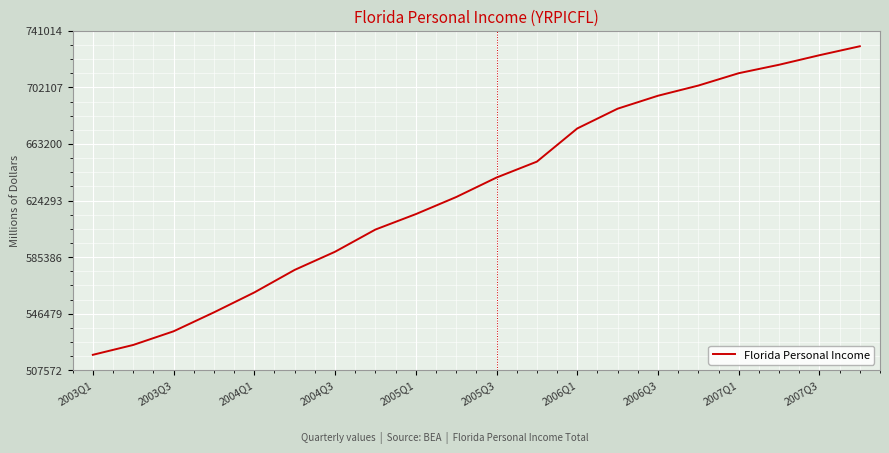

What is the difference between the maximum and minimum values?

212220